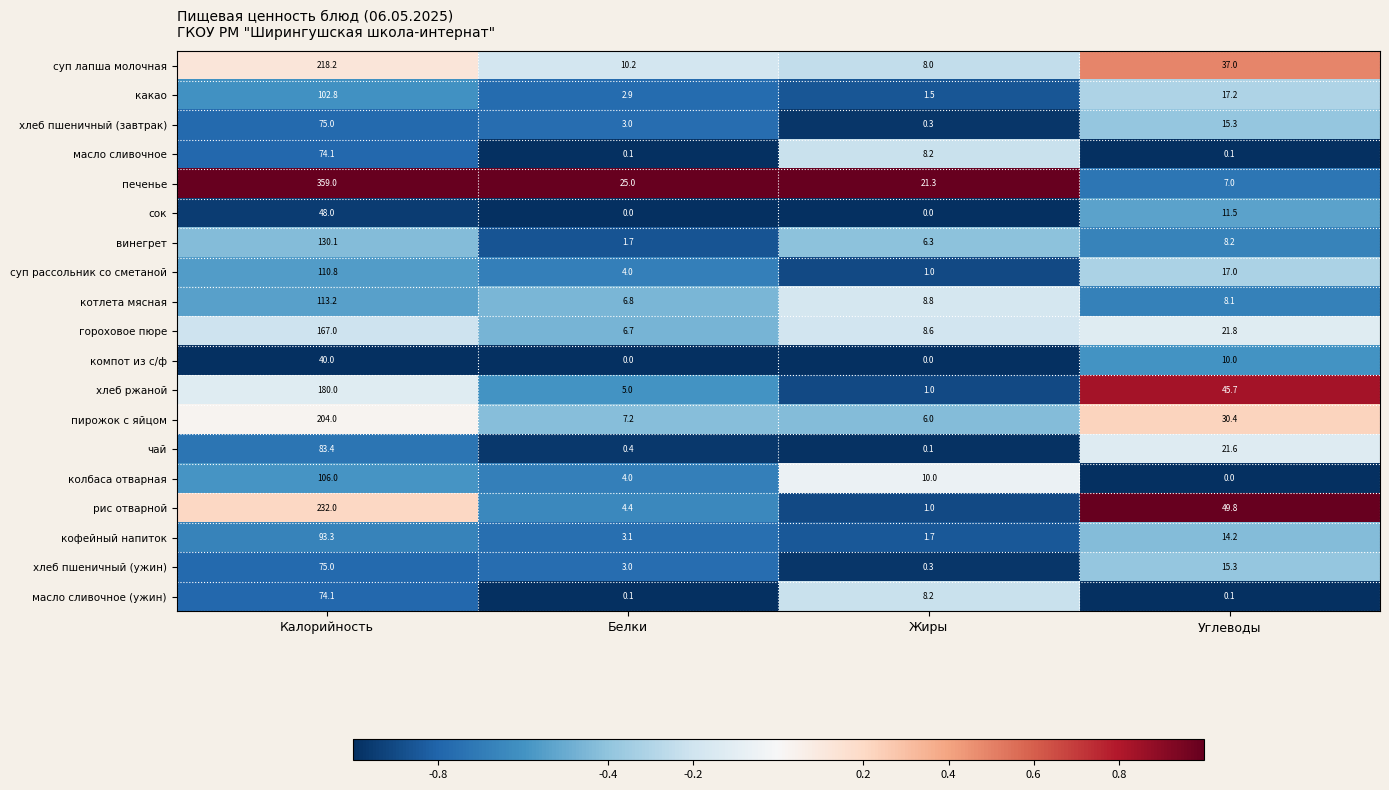

At which label does хлеб пшеничный (ужин) reach its minimum?

Жиры